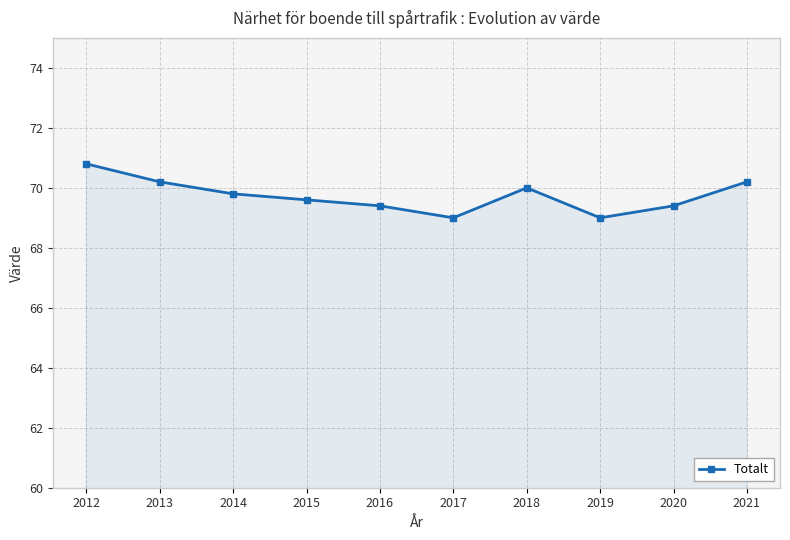

What is the smallest value displayed?

69.0